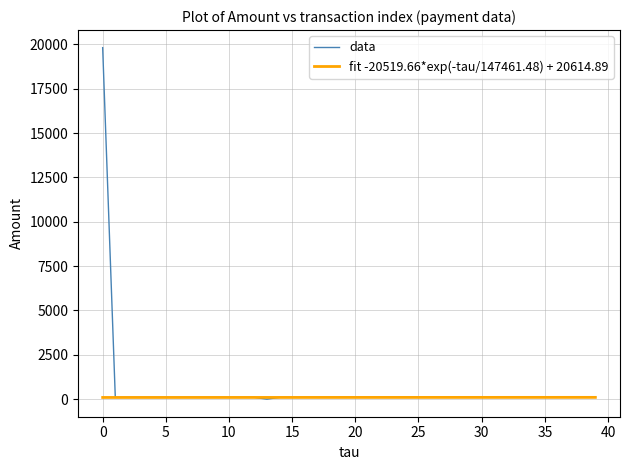

Is it true that data equals 6862.9 at 0?

False